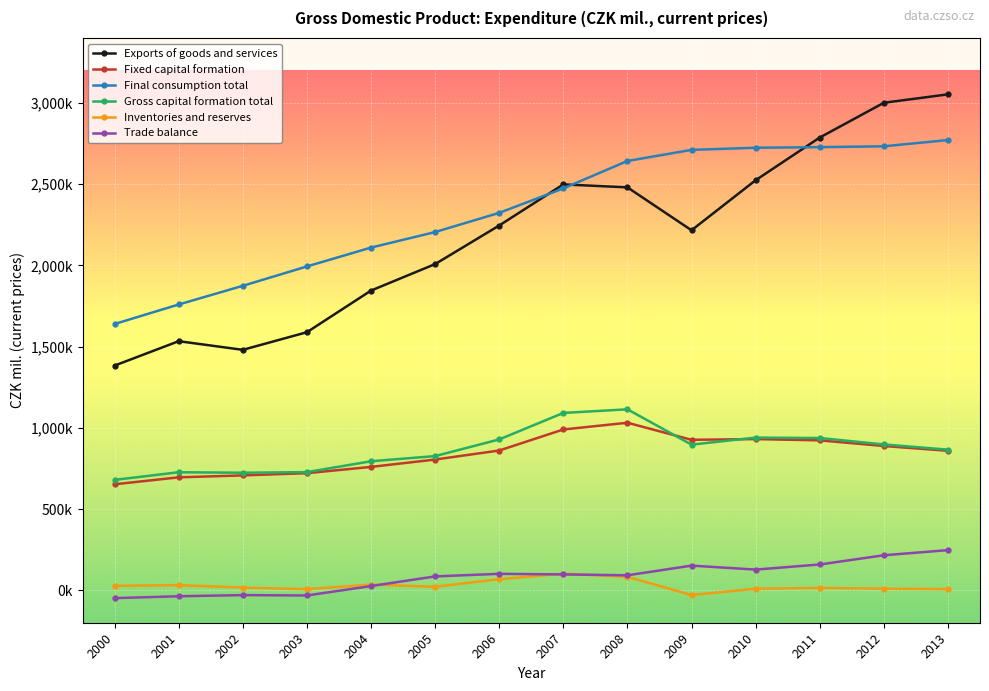

The Trade balance series shows -32305 at 2003. True or false?

True